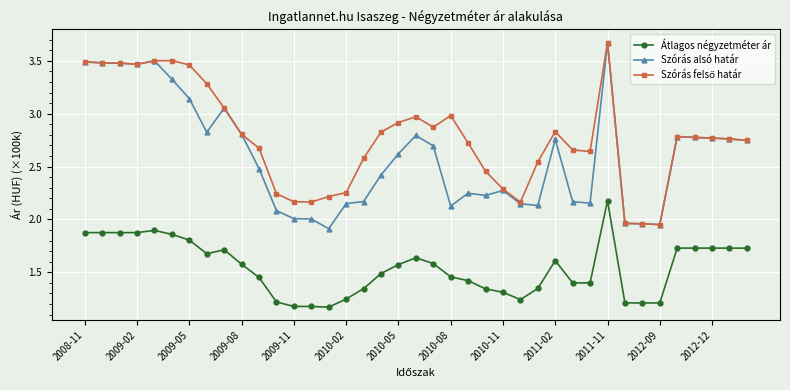

Which series has the widest spread of values?

Szórás alsó határ